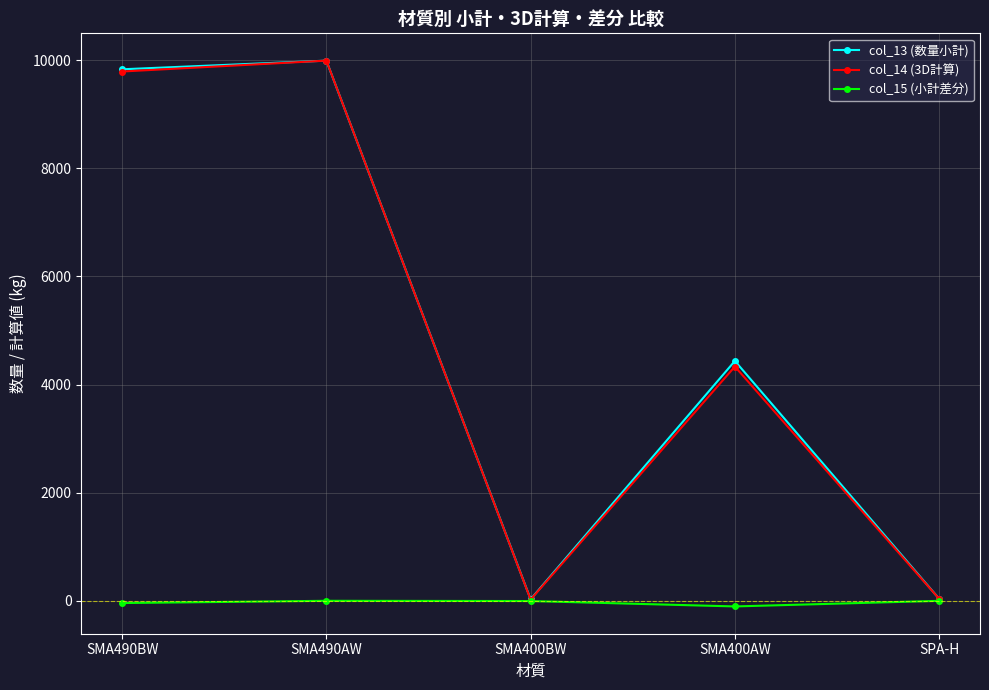

Is it true that col_15 (小計差分) equals -103.9 at SMA400AW?

True